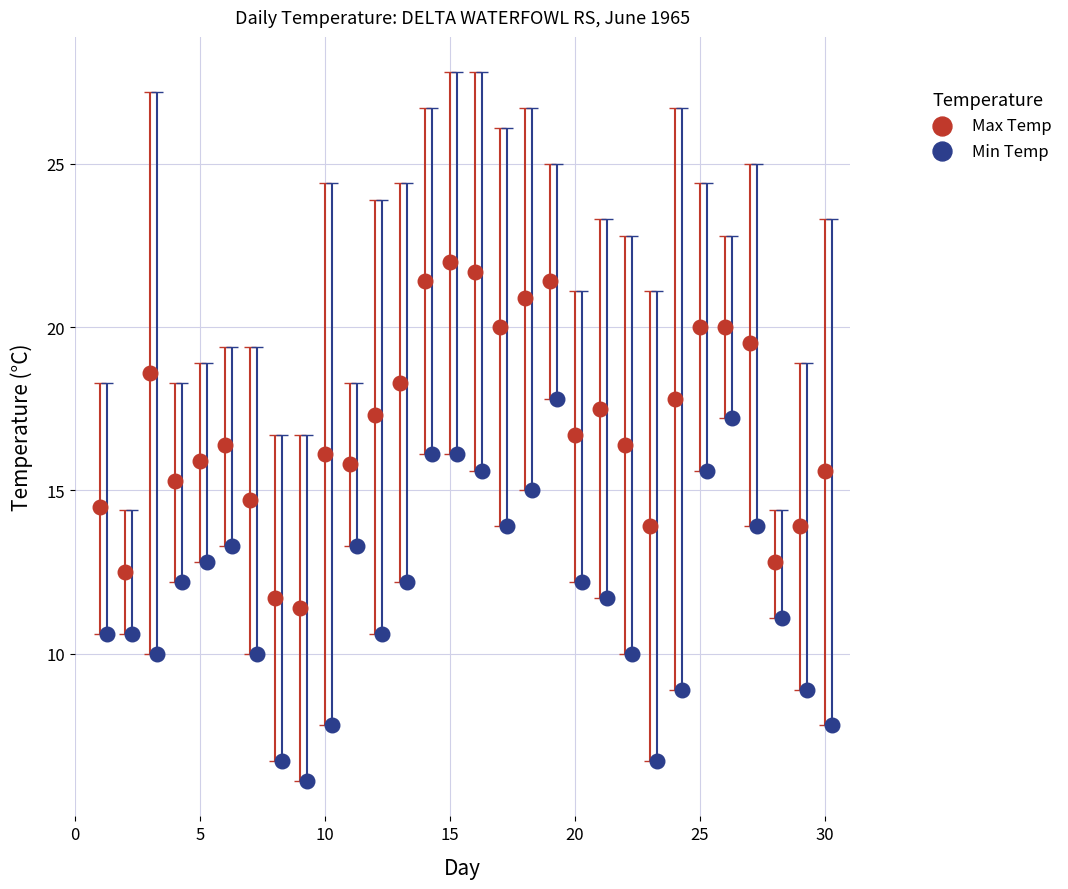

Which series contains the lowest Y value?

Min Temp